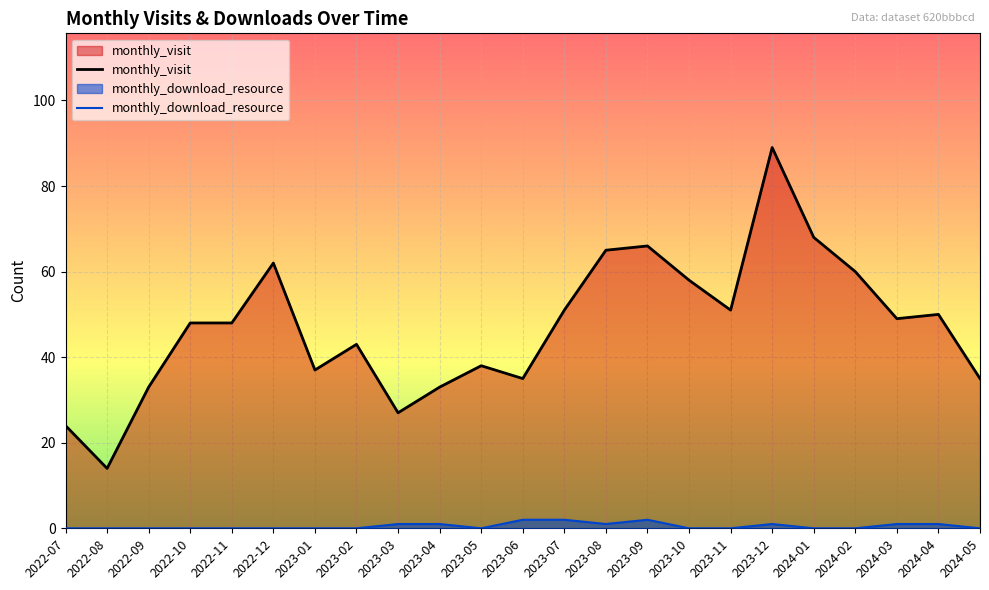

Reading left to right, list all the values displayed in this chart.

monthly_visit: 24	14	33	48	48	62	37	43	27	33	38	35	51	65	66	58	51	89	68	60	49	50	35
monthly_download_resource: 0	0	0	0	0	0	0	0	1	1	0	2	2	1	2	0	0	1	0	0	1	1	0